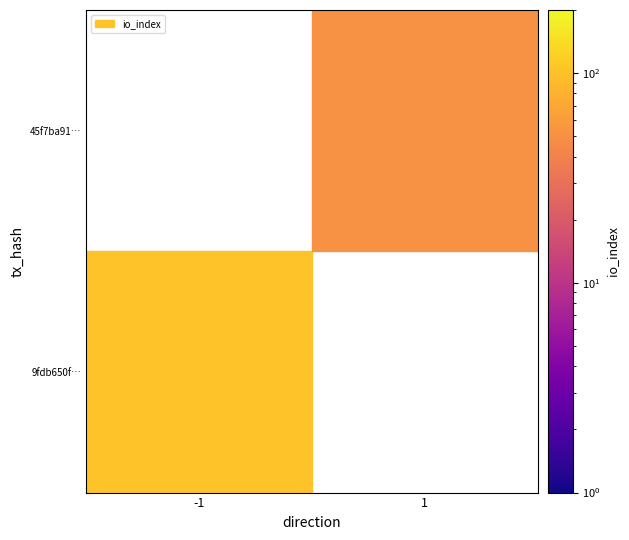

Rank the series by their maximum value, from lowest to highest.

45f7ba91c35bb91ece820b56ed44c2c3cf75095, 9fdb650fc6c4a763b50bdb50c26fd315bf39835